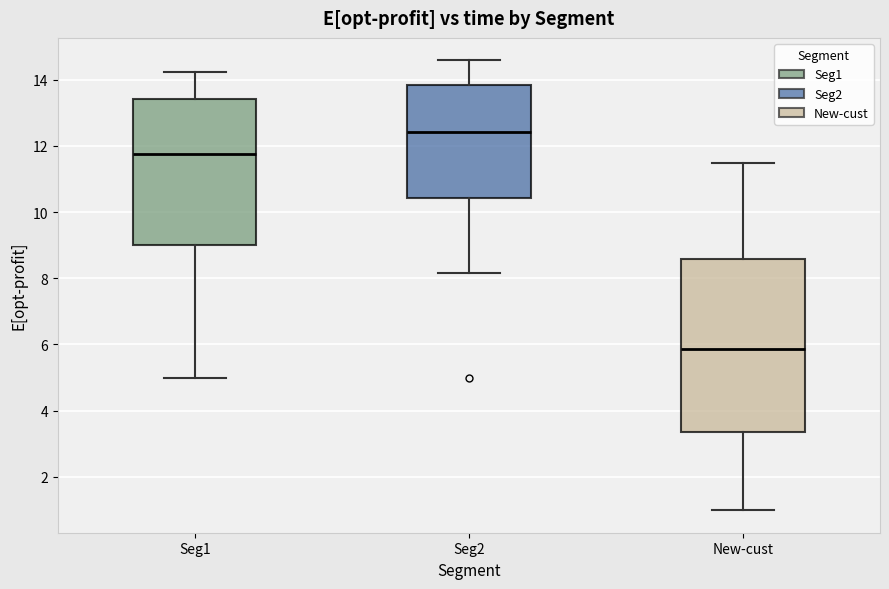

Which box's median line is the highest?

Seg2